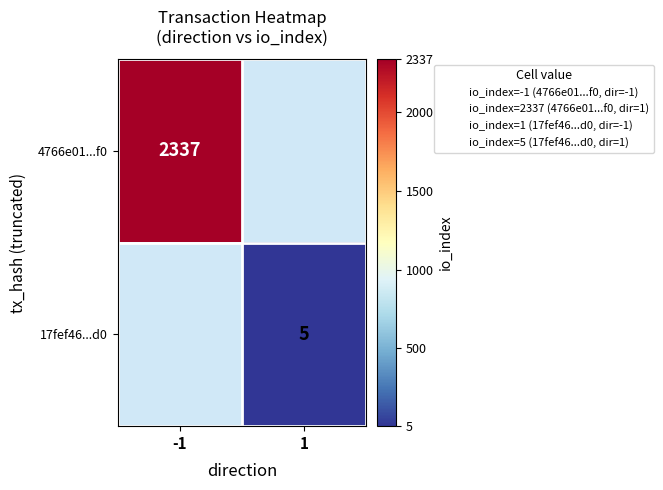

Which label corresponds to the largest value in the chart?

-1